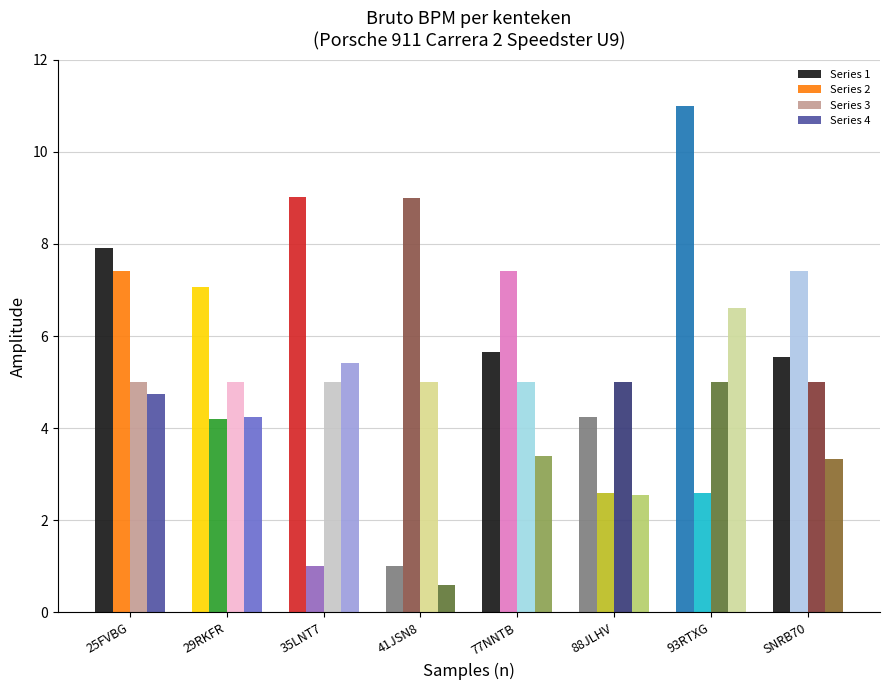

Is the value of Series 2 at 29RKFR greater than the value of Series 3 at 35LNT7?

No